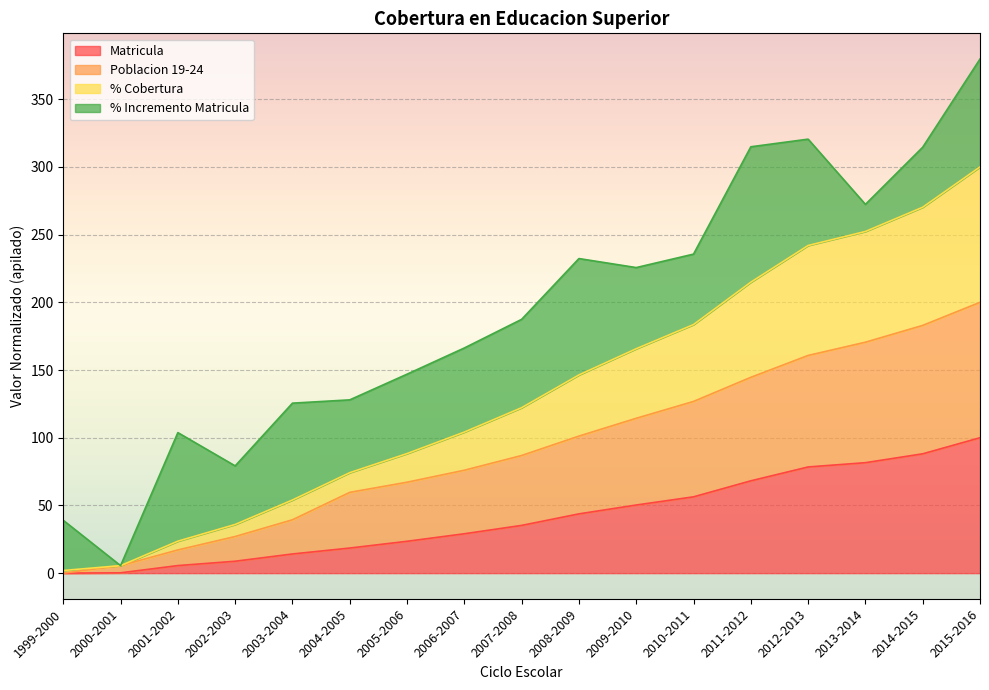

What is the difference between the maximum and minimum values in the Matricula series?

100.0